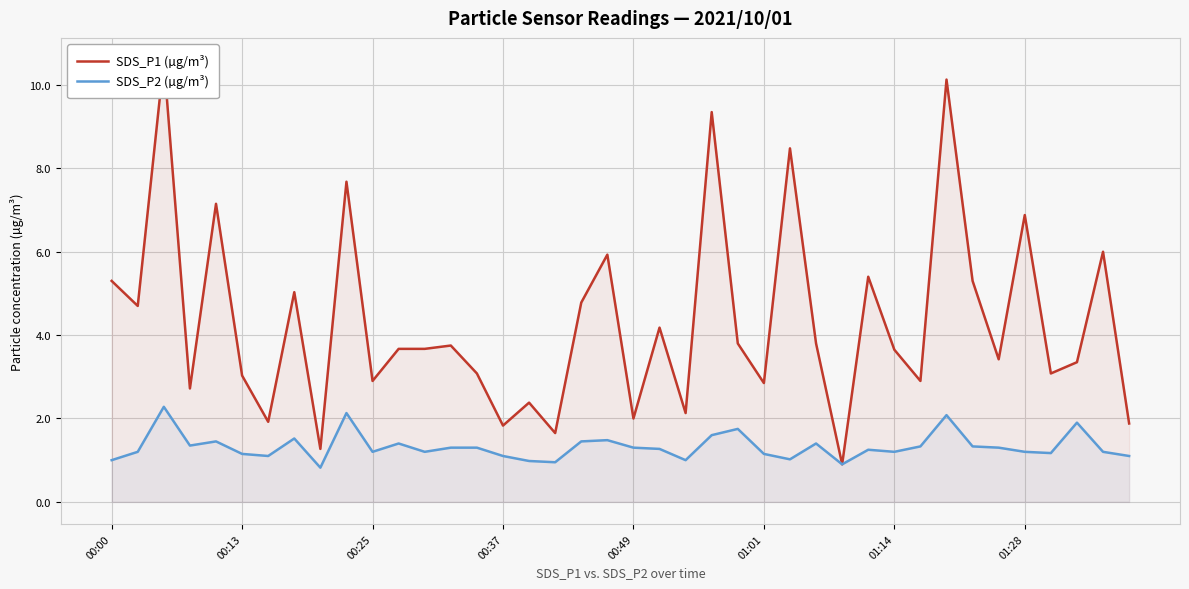

What is the lowest value of the SDS_P2 (µg/m³) series?

0.8